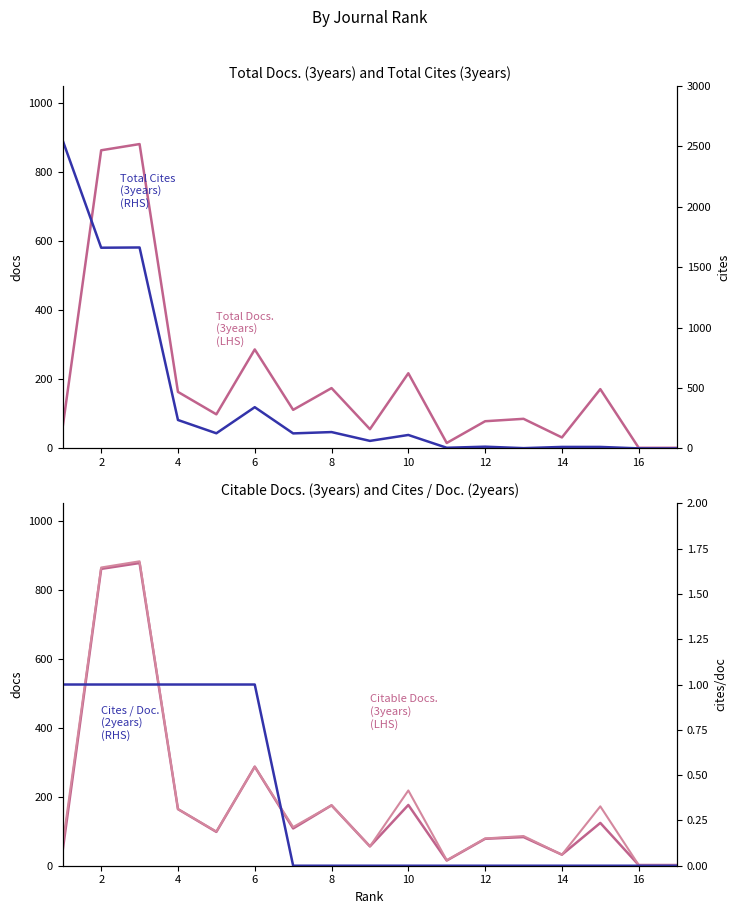

How many lines are shown in the chart?

5